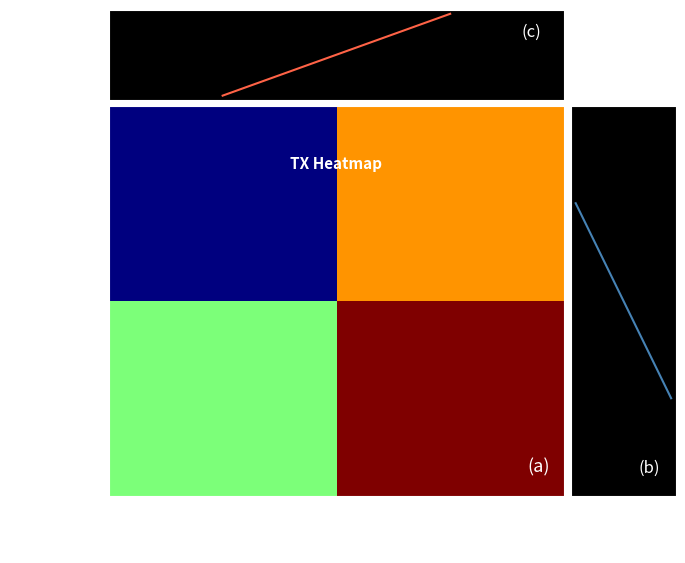

Which category has the lowest value across all series?

-1